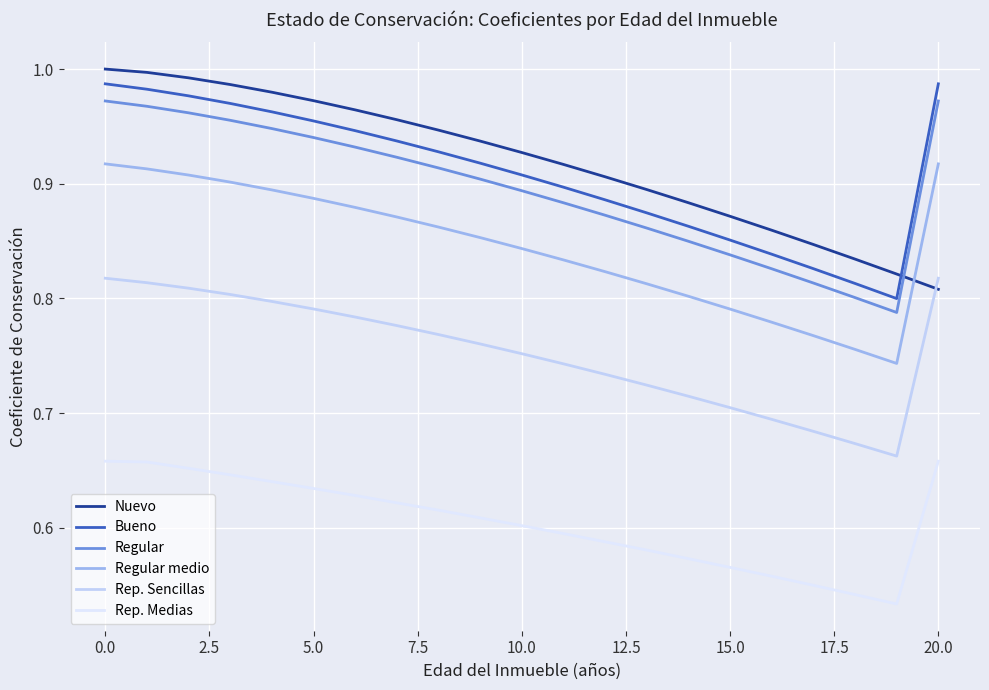

True or false: Regular medio and Regular cross at least once.

False